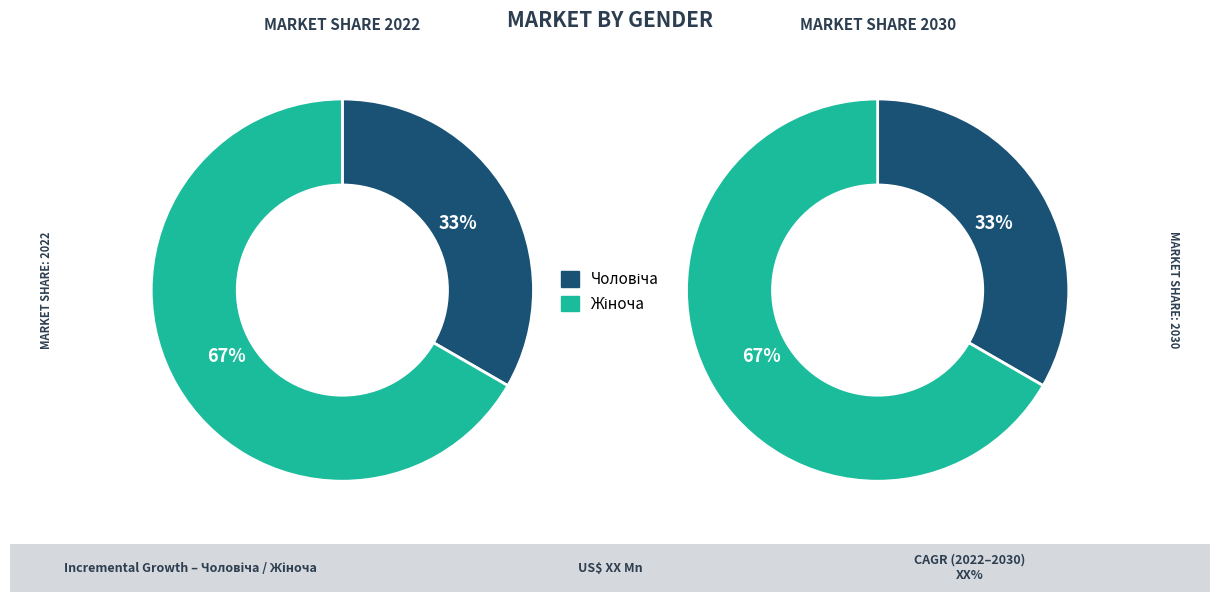

Approximately how many times larger is the value at Жіноча compared to Чоловіча?

2.0